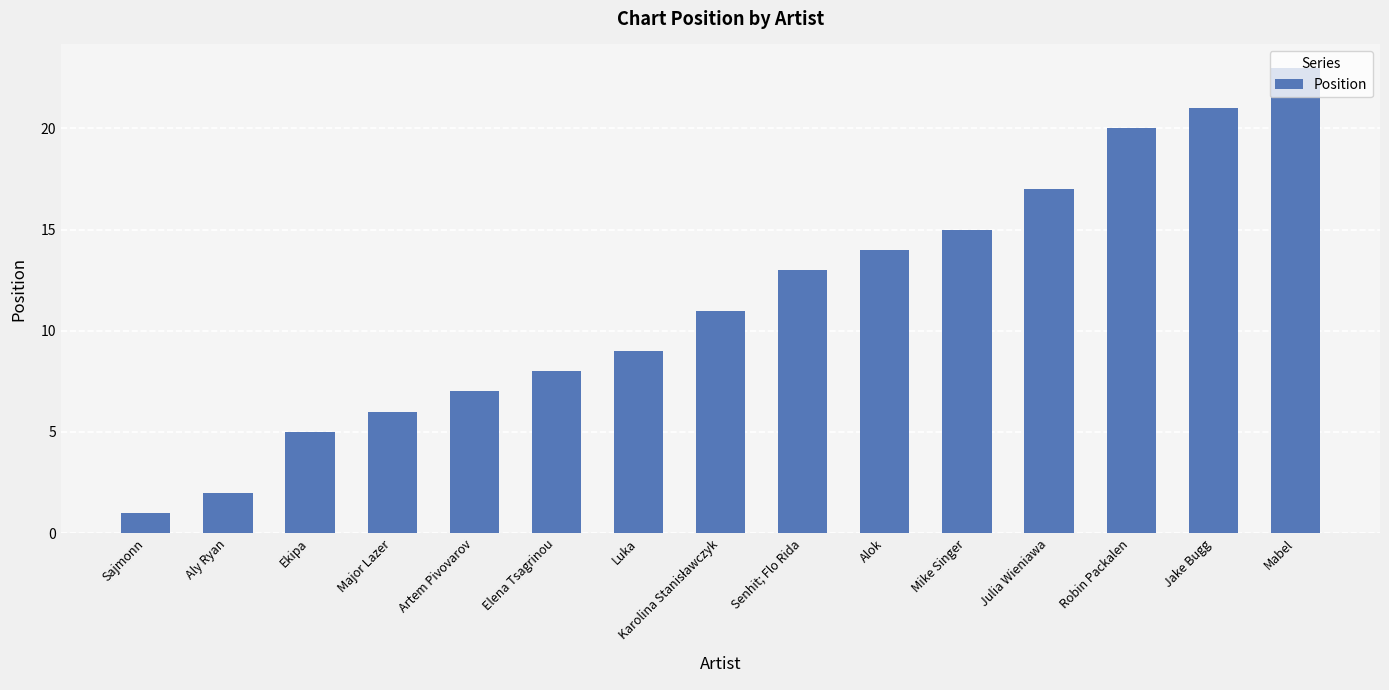

Reading right to left, what are all the values shown in this chart?

23	21	20	17	15	14	13	11	9	8	7	6	5	2	1